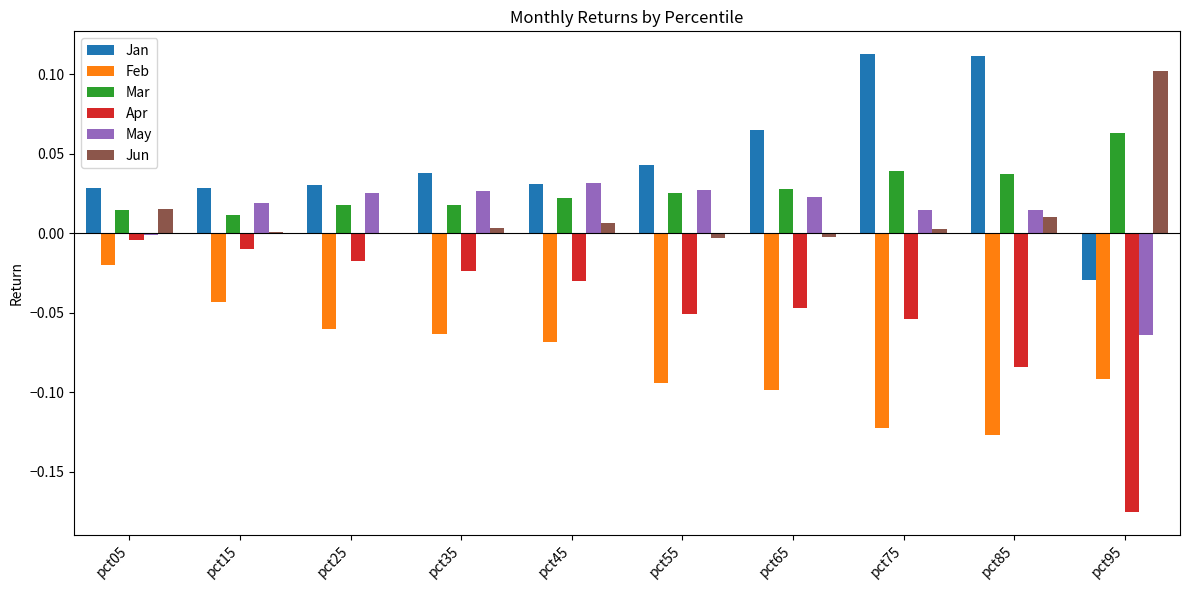

How many categories are shown in the chart?

10